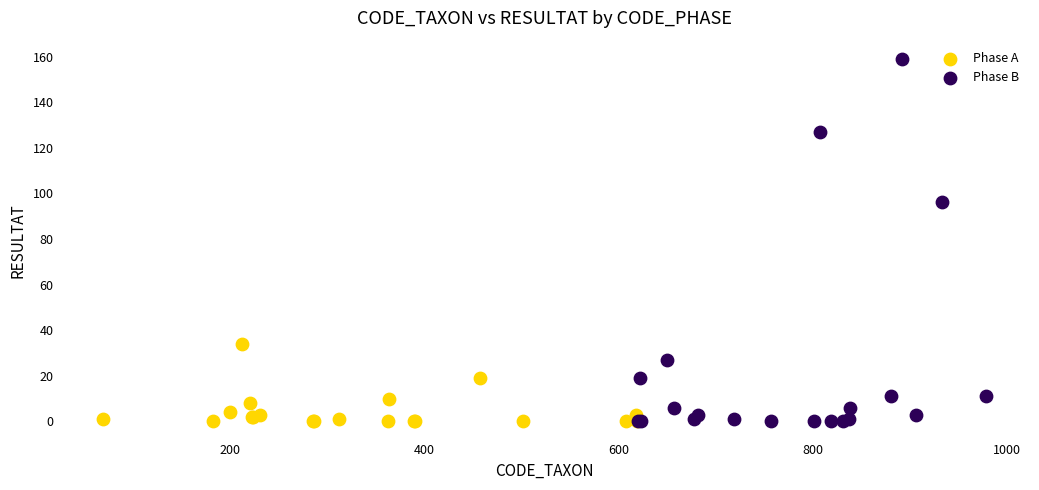

Which series has the largest Y range (max minus min)?

Phase B